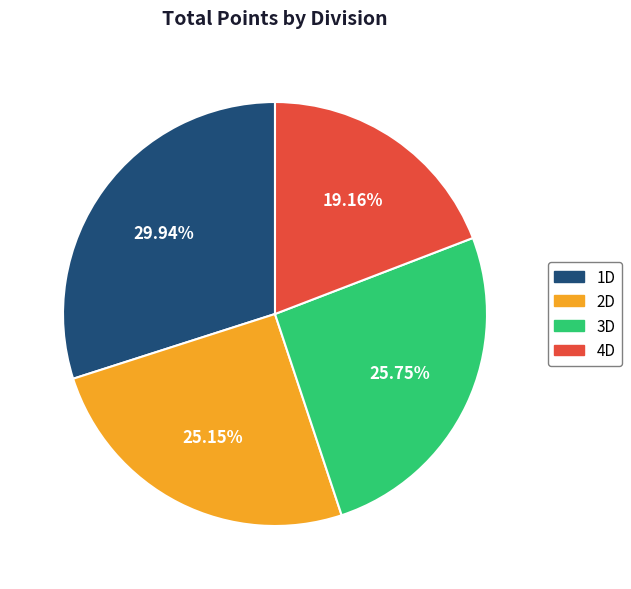

Is there a majority slice in this chart?

No